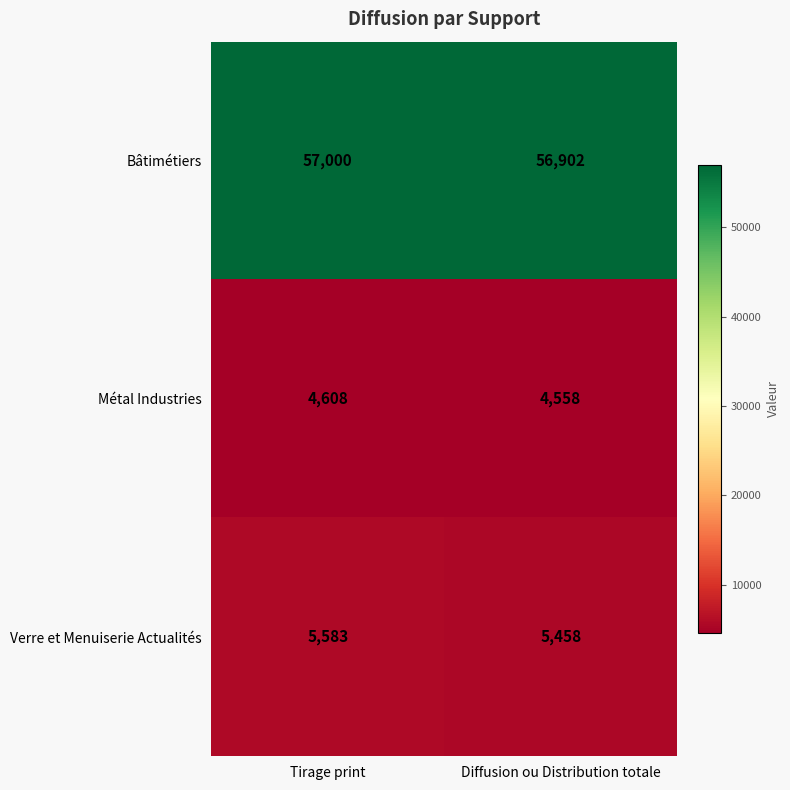

What is the difference between the maximum and minimum values in the Verre et Menuiserie Actualités series?

125